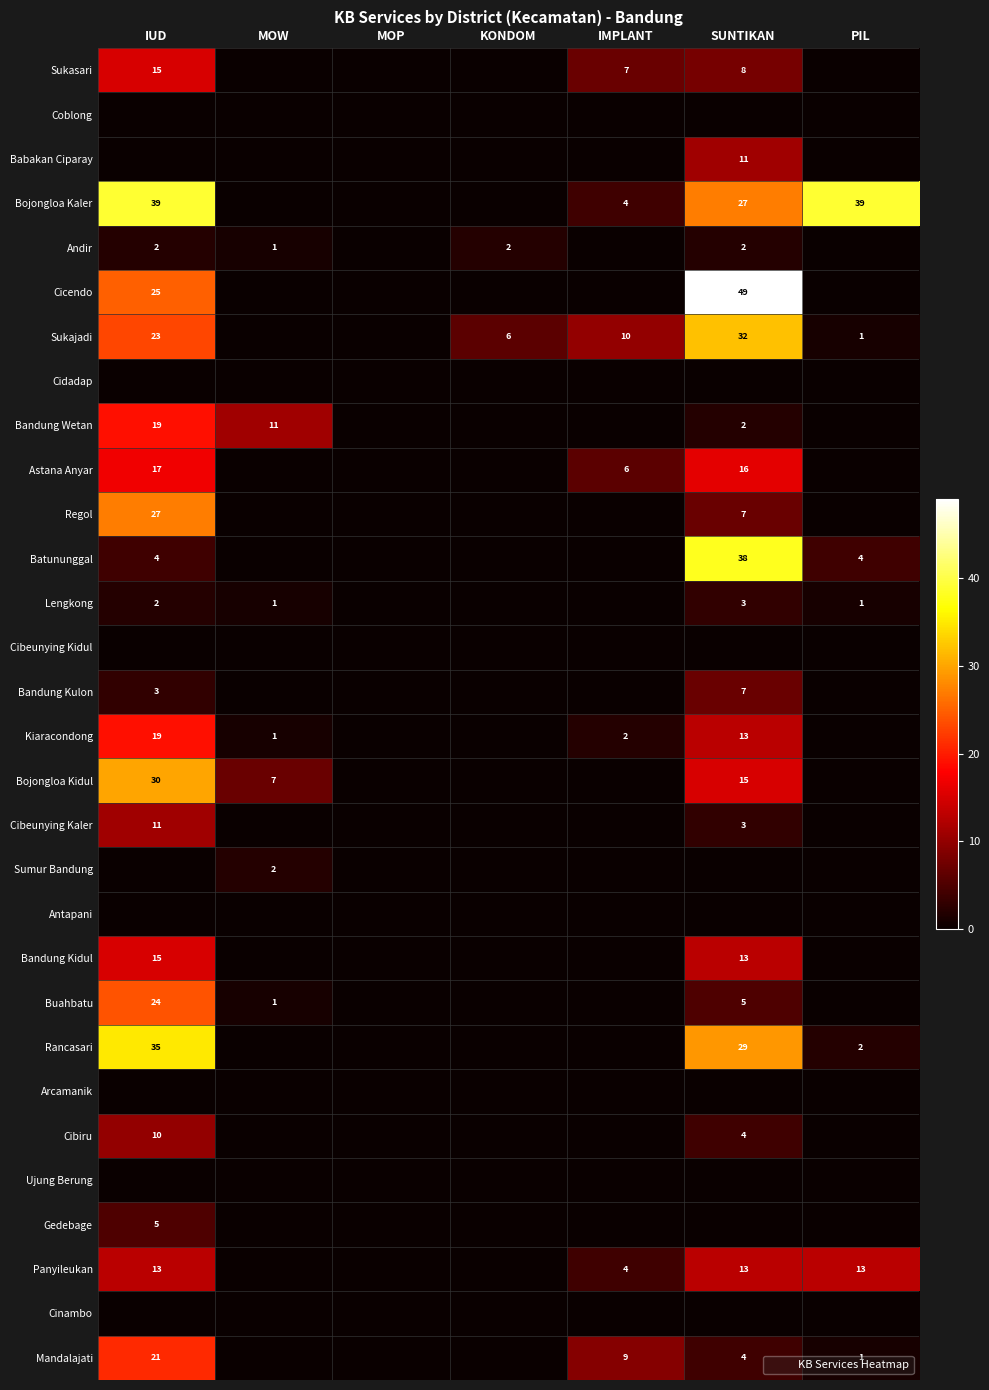

True or false: Batununggal has a value of 38 at SUNTIKAN.

True